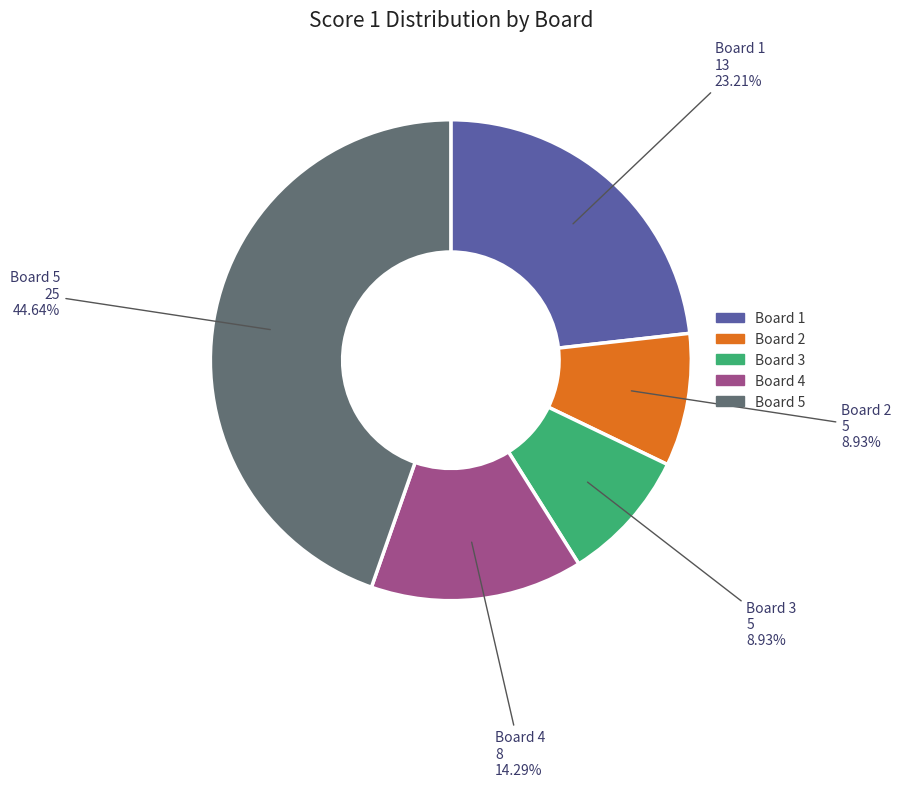

Does any single category account for the majority?

No